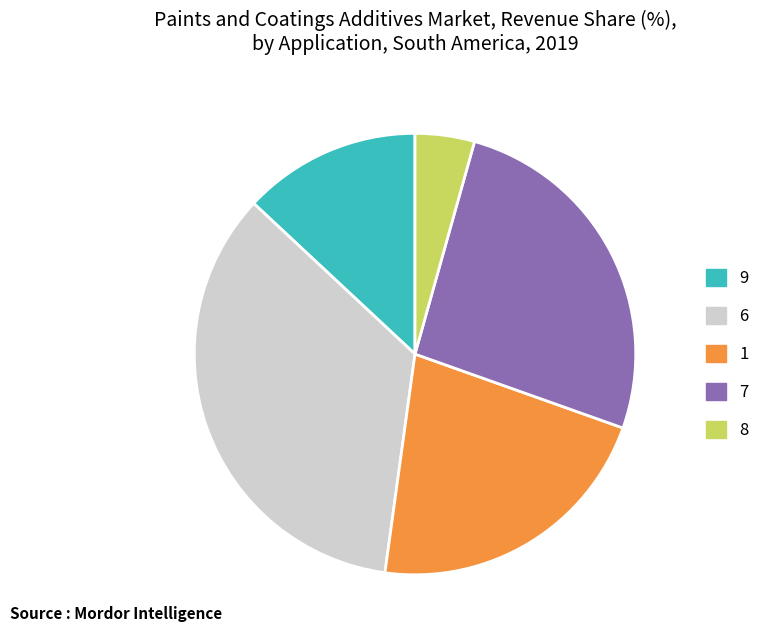

How many slices are in this pie chart?

5